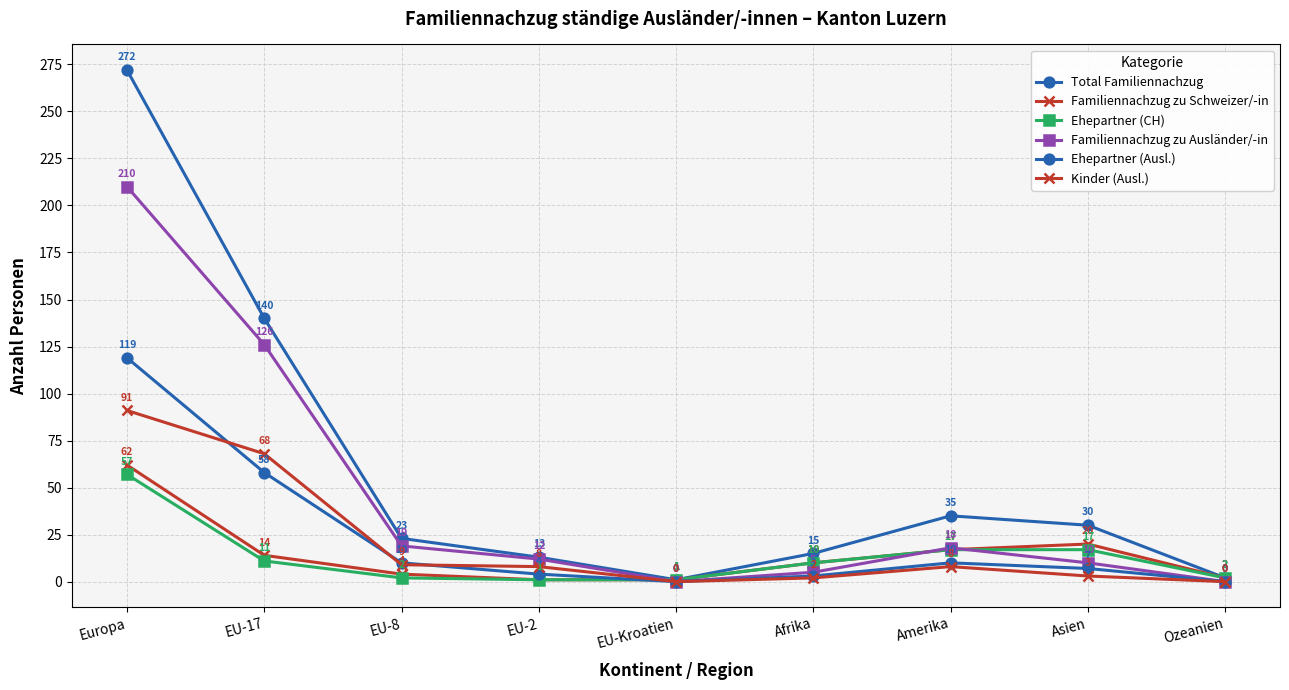

Does the chart display data point markers on the line(s)?

Yes